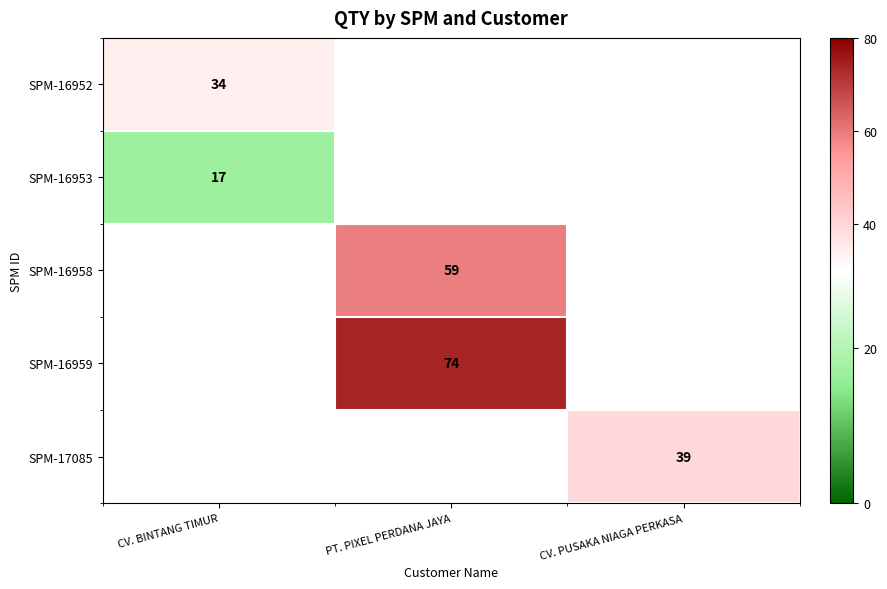

True or false: SPM-17085 has a value of 39 at CV. PUSAKA NIAGA PERKASA.

True